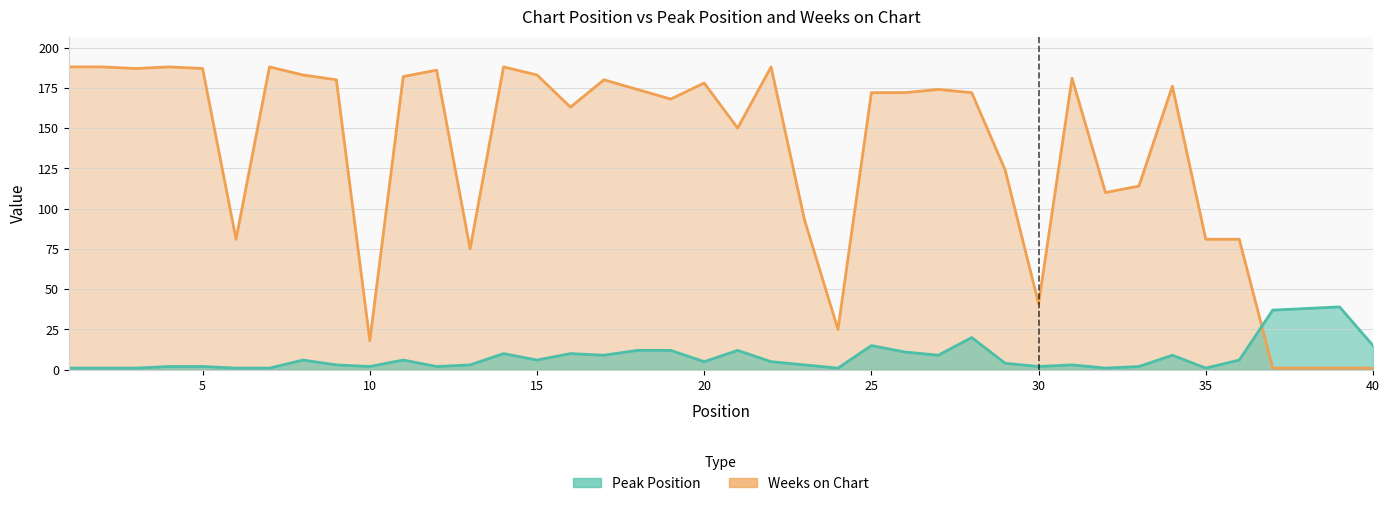

At 18, list the series in order from largest to smallest.

Weeks on Chart, Peak Position